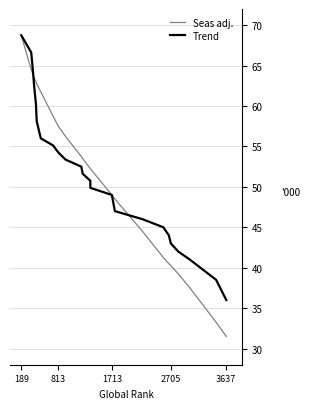

Rank the series by their maximum value, from highest to lowest.

Seas adj., Trend